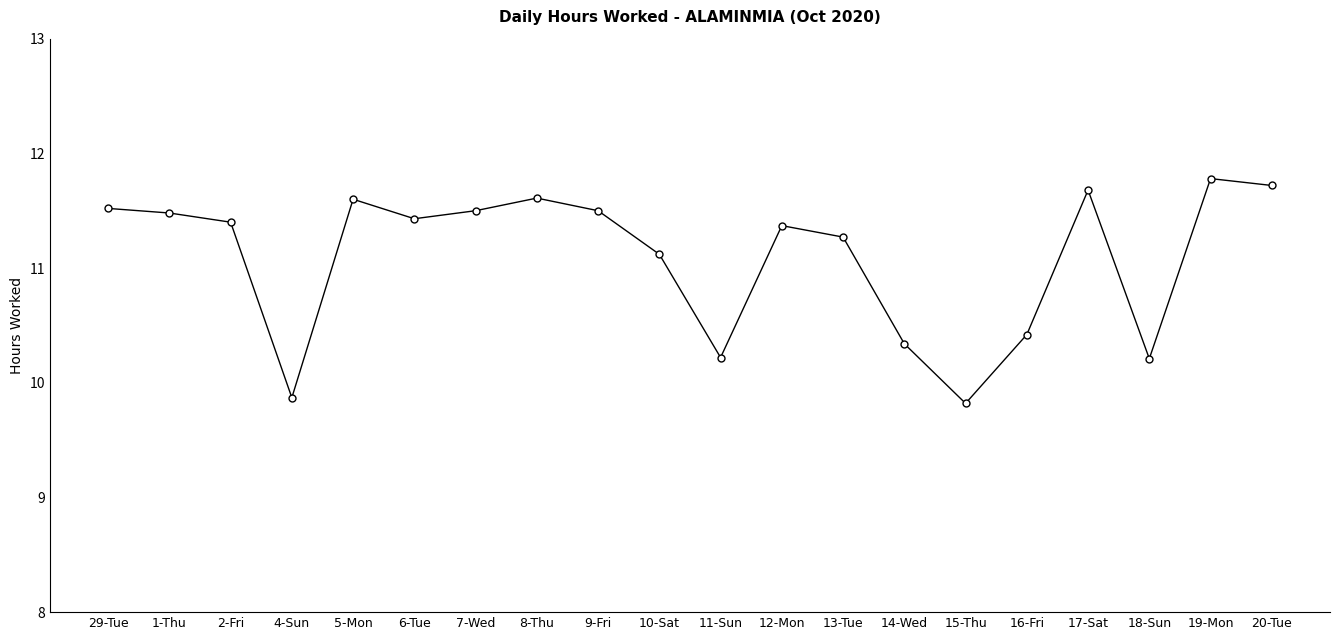

What is the sum of the values at 15-Thu and 12-Mon?

21.2